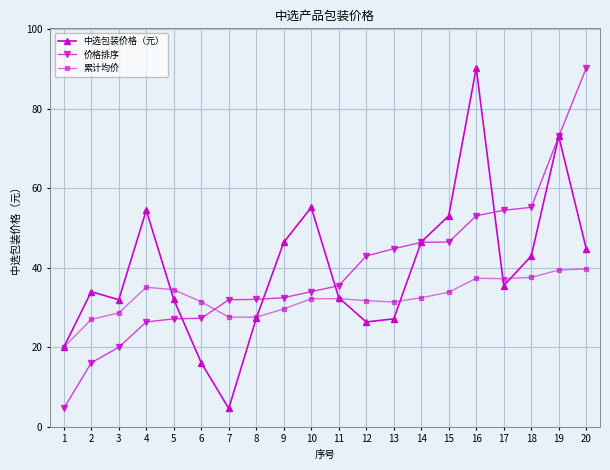

What is the total value across all series at 13?

103.4